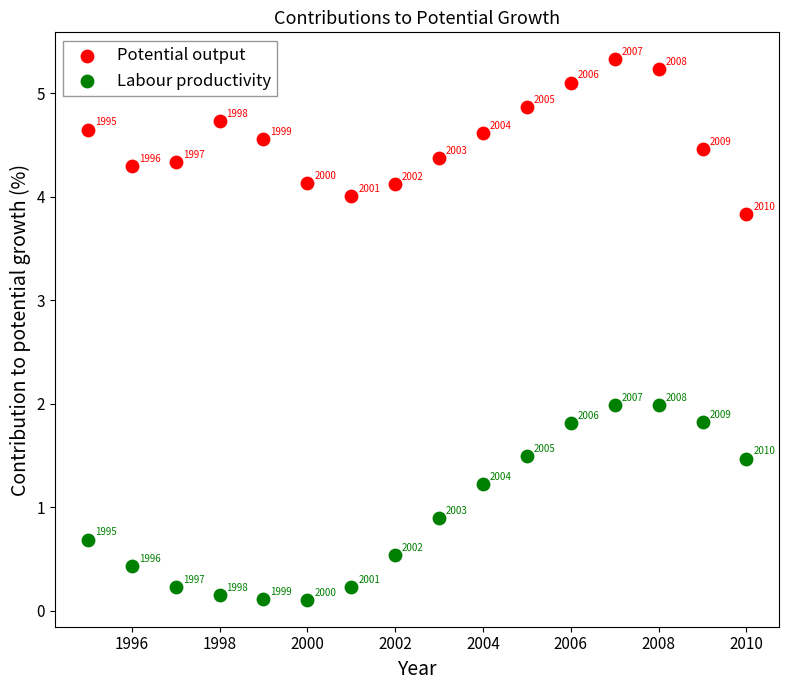

What are all the series names shown in the legend?

Potential output, Labour productivity